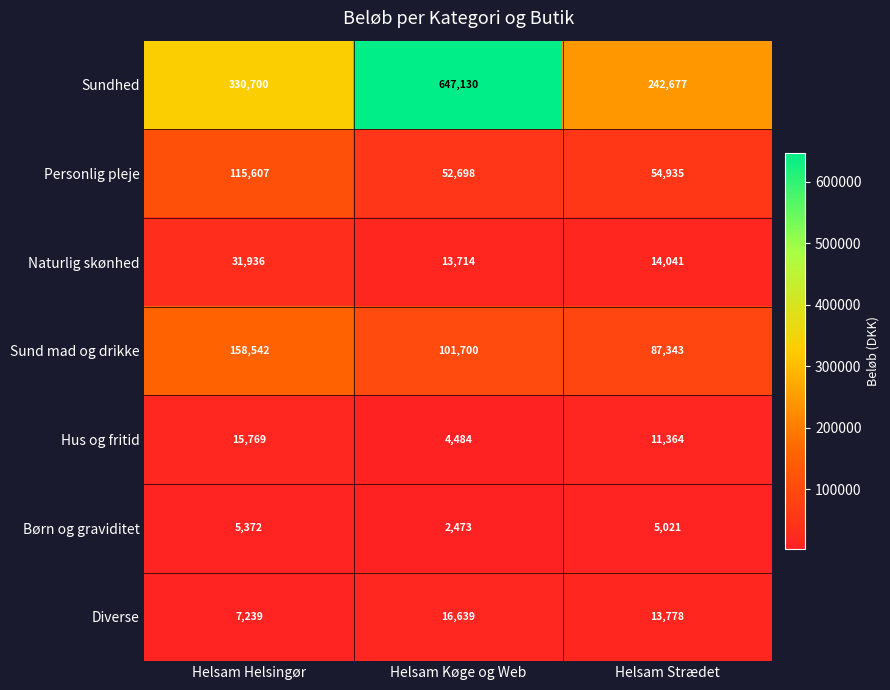

Between Helsam Køge og Web and Helsam Strædet, which series saw the biggest shift?

Sundhed